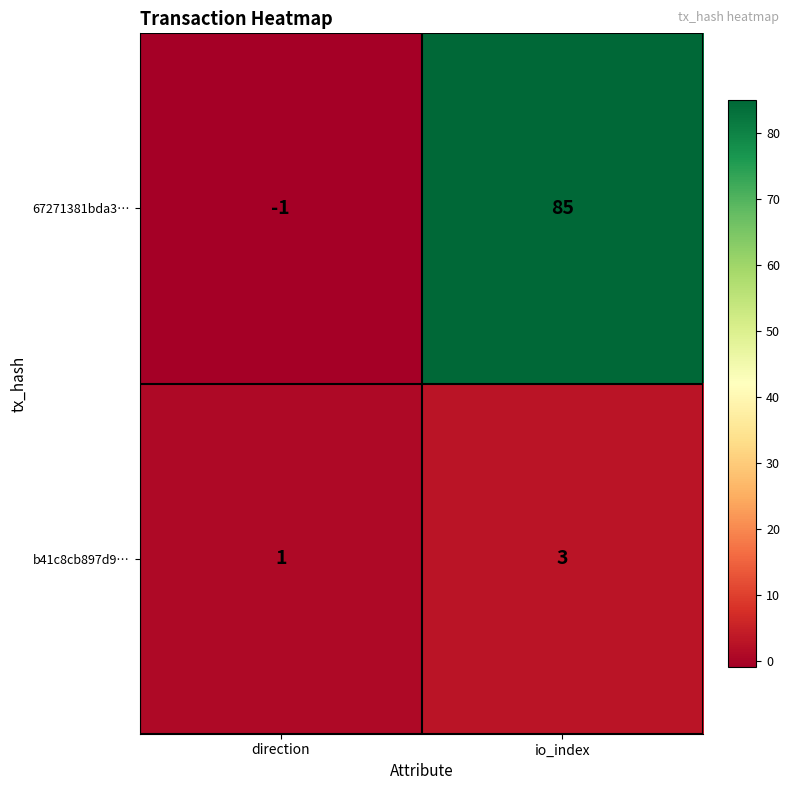

Reading right to left, list all the values displayed in this chart.

67271381bda3…: io_index=85	direction=-1
b41c8cb897d9…: io_index=3	direction=1